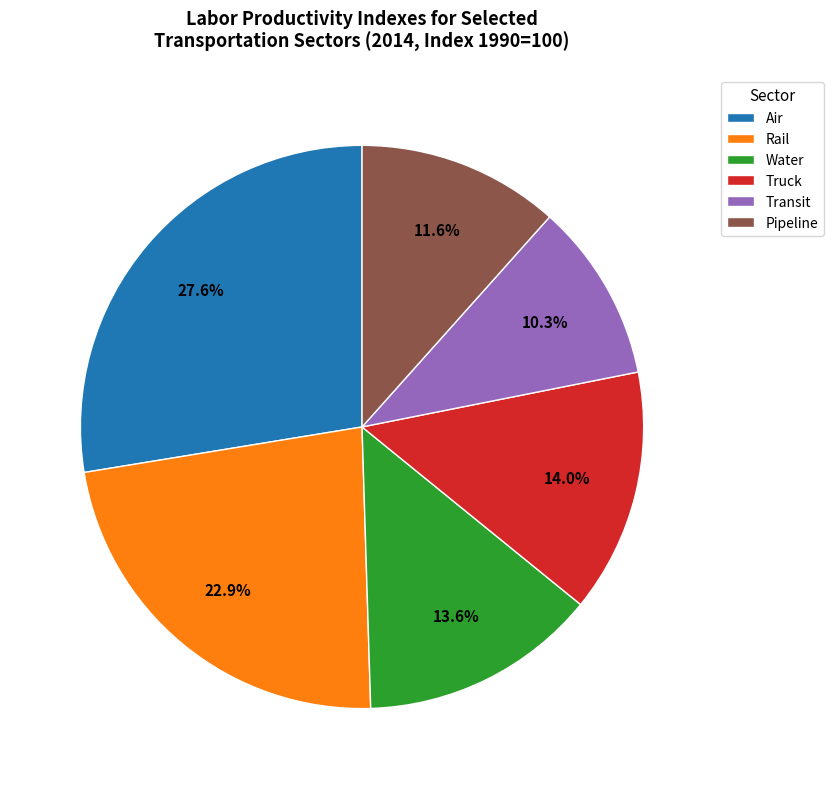

To the nearest percent, what is the difference between the largest and smallest slice percentages?

17%